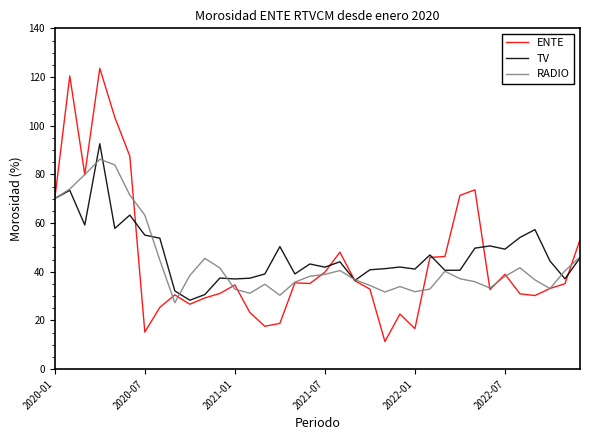

List the series in order of their peak value, lowest first.

RADIO, TV, ENTE